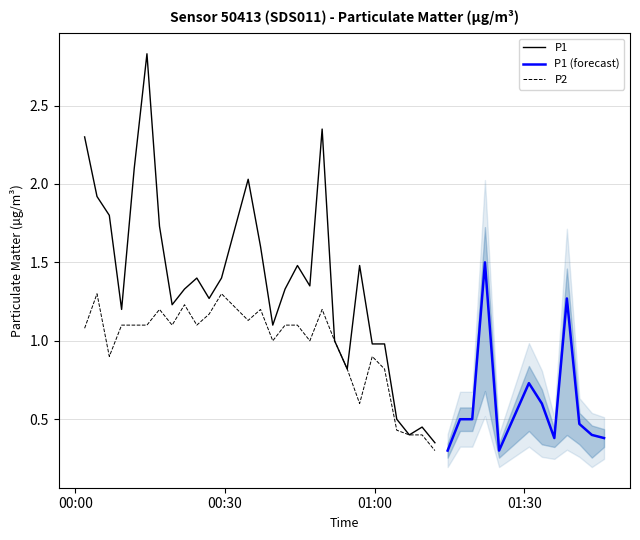

In P1, how many points are lower than both neighbors (excluding endpoints)?

10